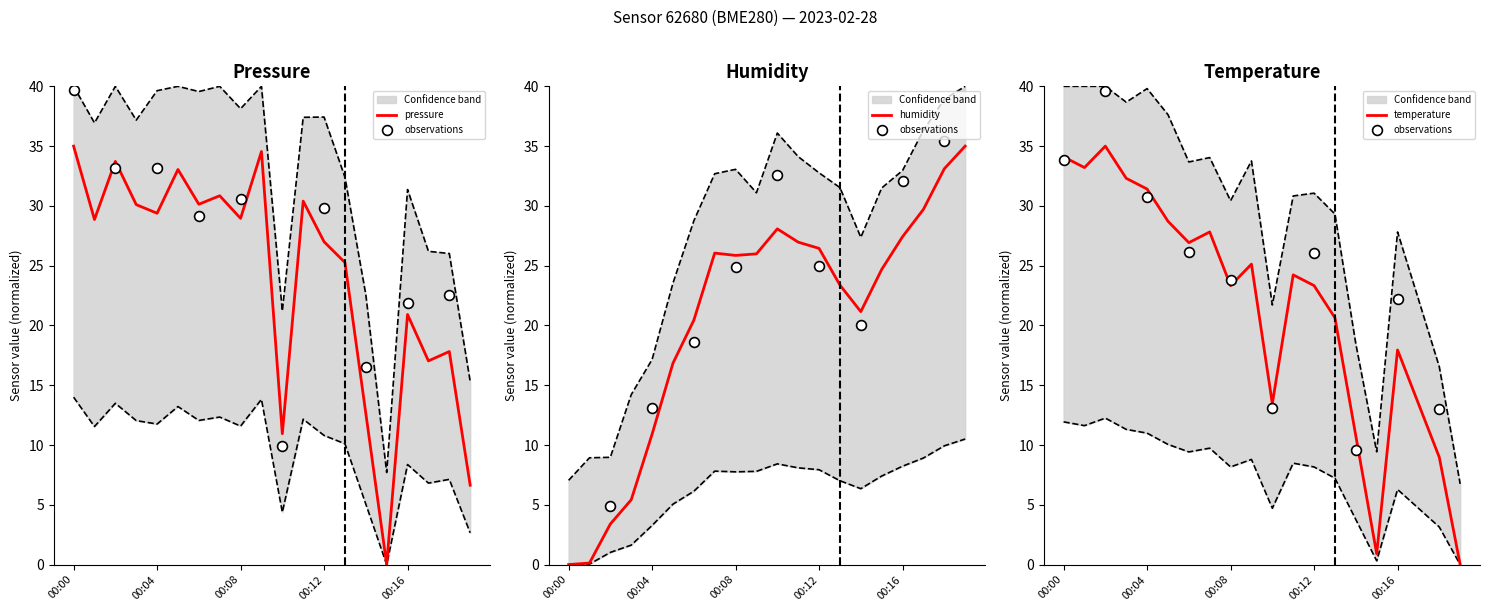

Which series reaches the maximum Y coordinate?

pressure